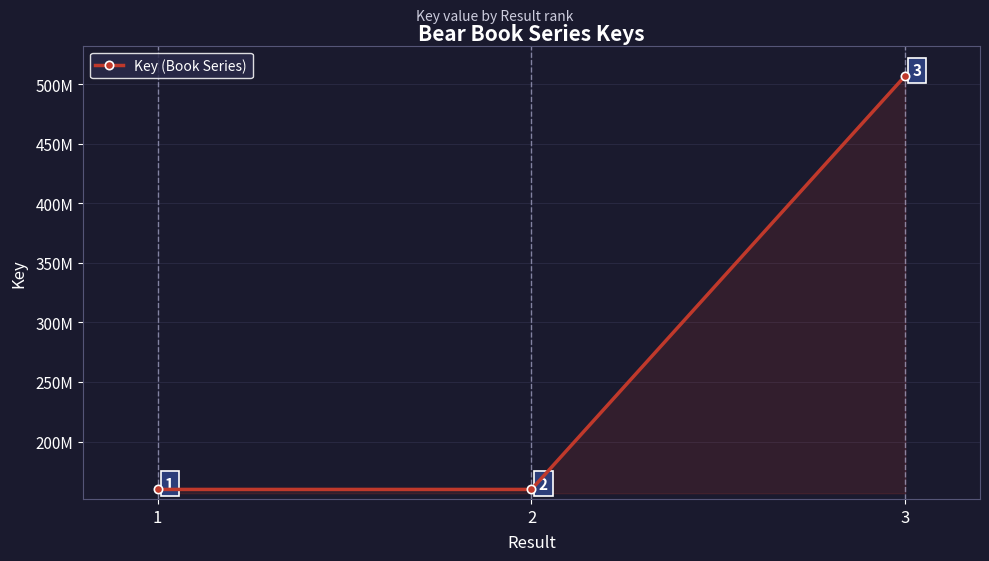

Does the chart have visible grid lines?

Yes